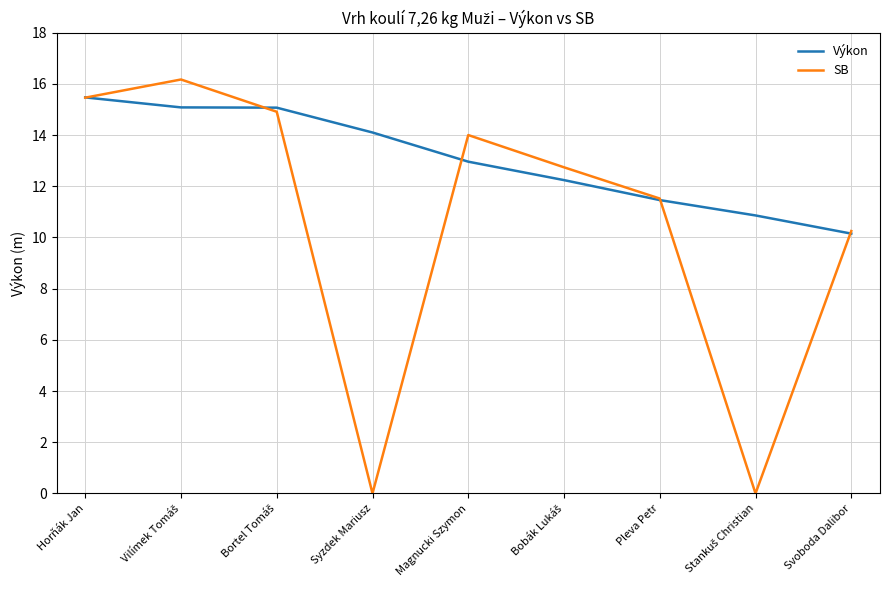

What is the maximum value for SB?

16.2